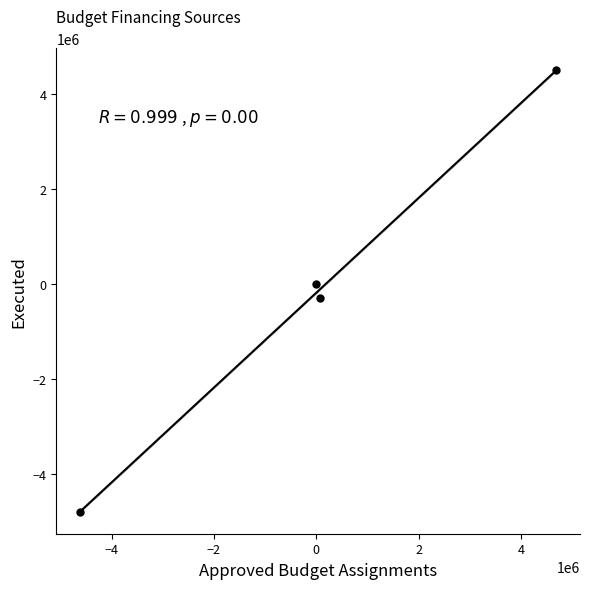

What is the range of X values (max minus min)?

9302624.9